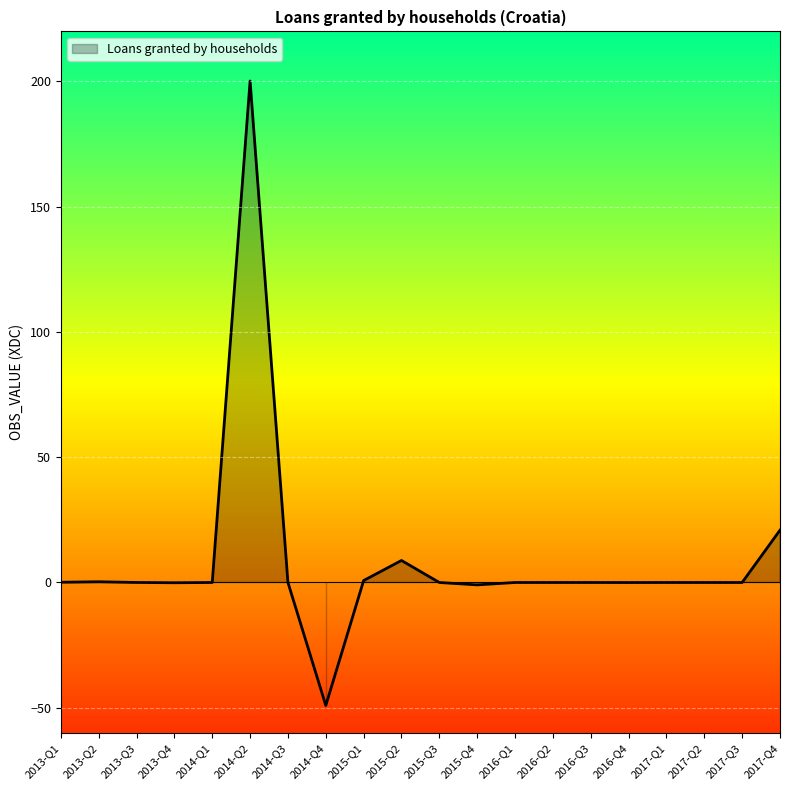

Which category has the highest value across all series?

2014-Q2